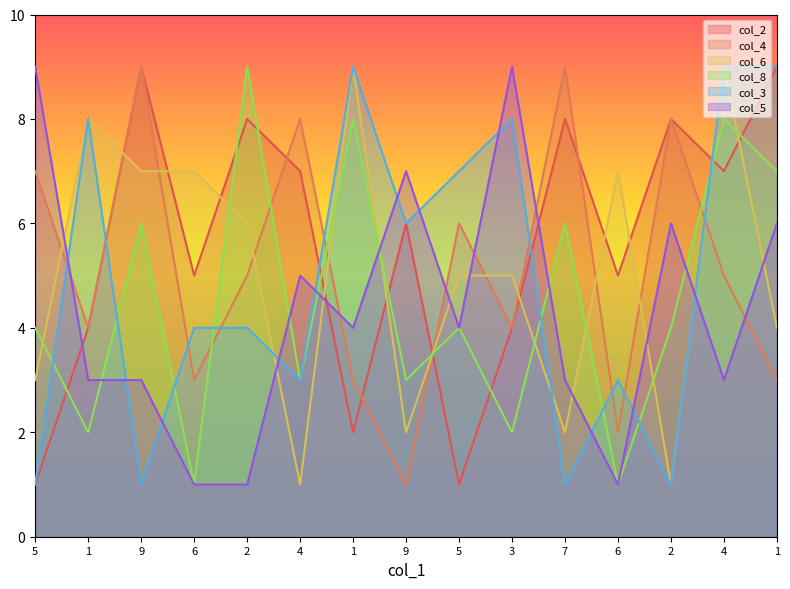

True or false: col_4 and col_3 intersect in this chart.

True